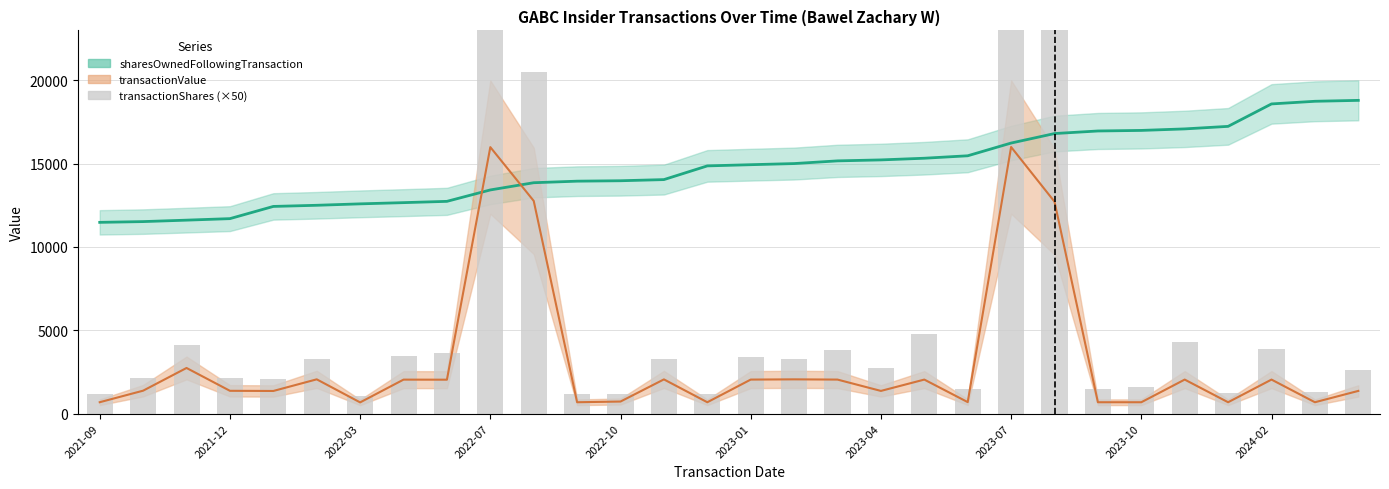

Count the number of categories in the chart.

30